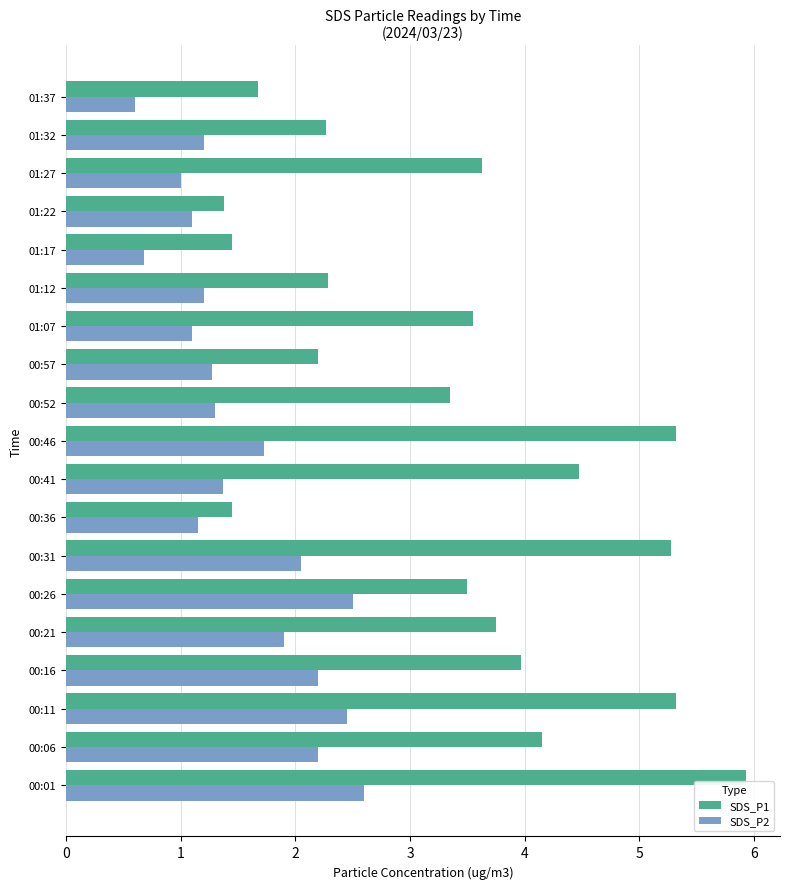

Which series has the largest range (max minus min)?

SDS_P1